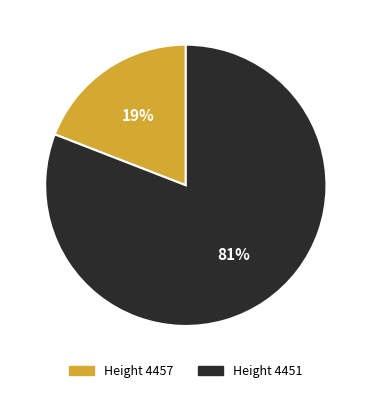

Is there any slice that represents more than half of the pie?

Yes